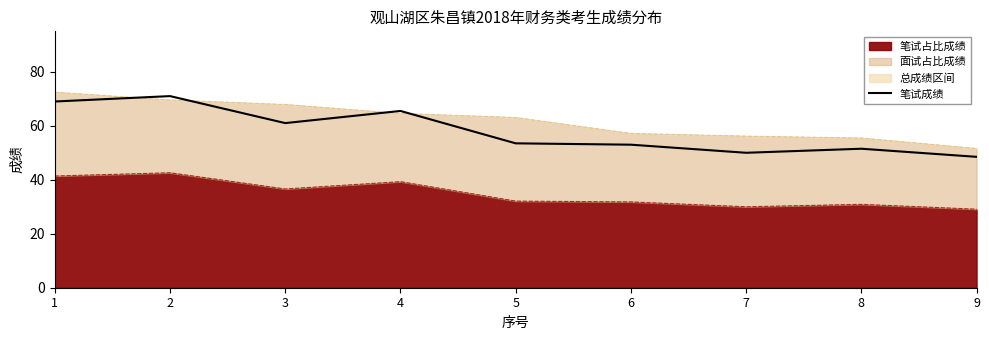

Where does the data first go above 53?

1